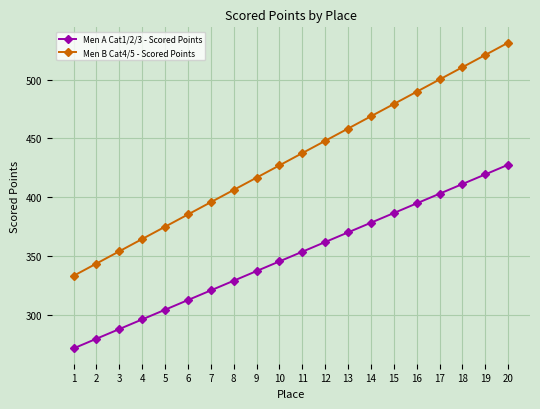

Reading left to right, list all the values displayed in this chart.

Men A Cat1/2/3 - Scored Points: 1=271.1	2=279.3	3=287.6	4=295.8	5=304.1	6=312.3	7=320.5	8=328.8	9=337.0	10=345.2	11=353.5	12=361.7	13=370.0	14=378.2	15=386.4	16=394.7	17=402.9	18=411.2	19=419.4	20=427.6
Men B Cat4/5 - Scored Points: 1=332.9	2=343.4	3=353.8	4=364.3	5=374.8	6=385.2	7=395.7	8=406.1	9=416.6	10=427.0	11=437.5	12=448.0	13=458.4	14=468.9	15=479.3	16=489.8	17=500.2	18=510.7	19=521.2	20=531.6